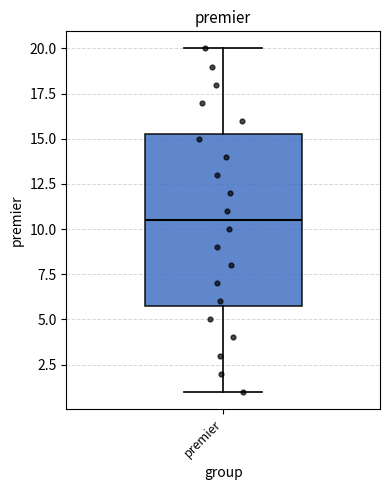

Transcribe this box plot: give where the median line is, the range the box spans, and where the two whiskers end, as read against the y-axis. The values are not printed on the chart, so give them approximately, as read against the axis.

median 10.5, box 6.0 to 15.5, whiskers 1.0 to 20.0